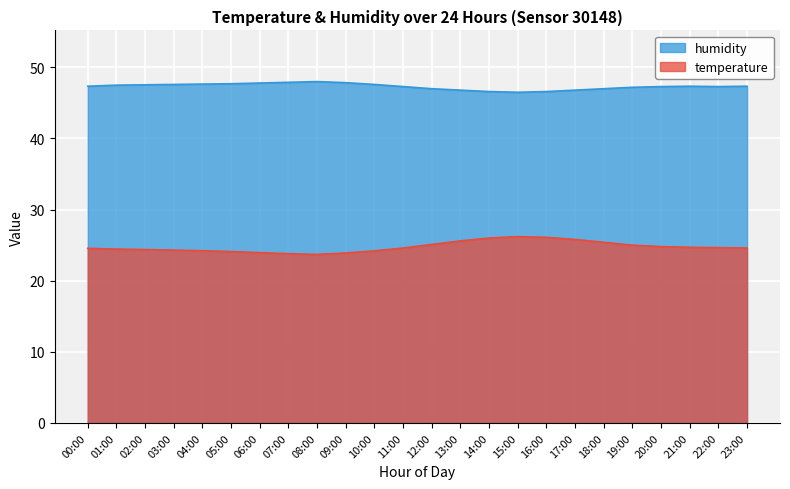

What is the difference between the maximum and second lowest values in the humidity series?

1.4